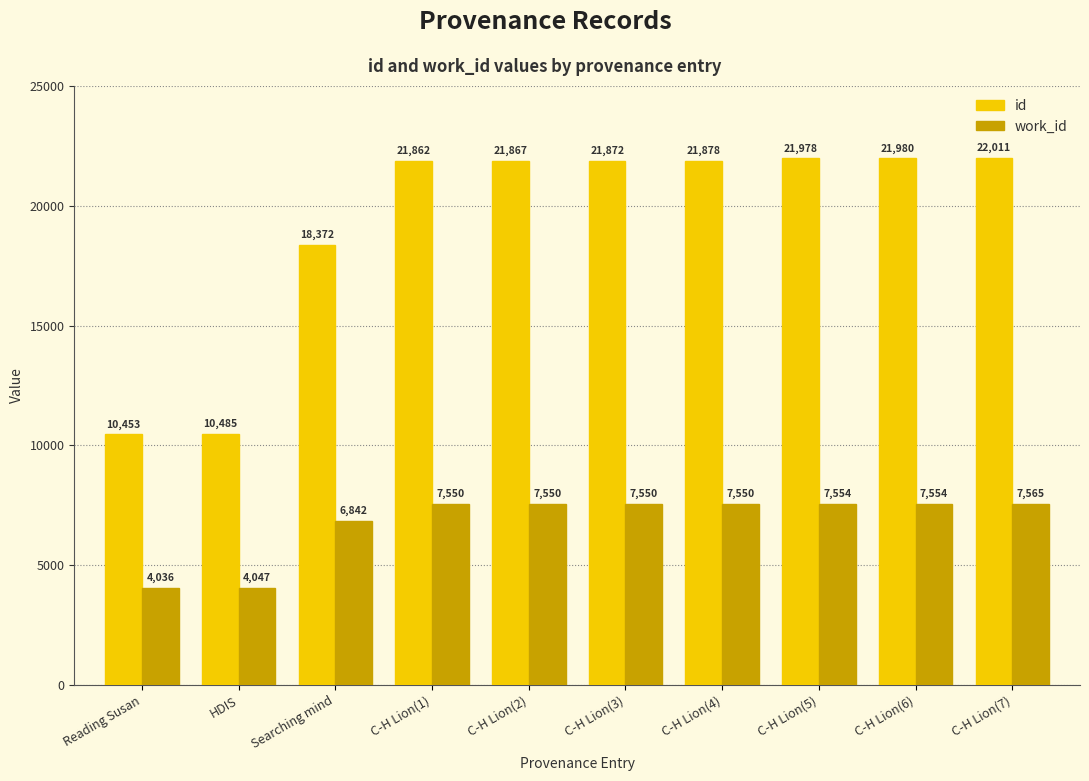

List the series in order of their peak value, lowest first.

work_id, id